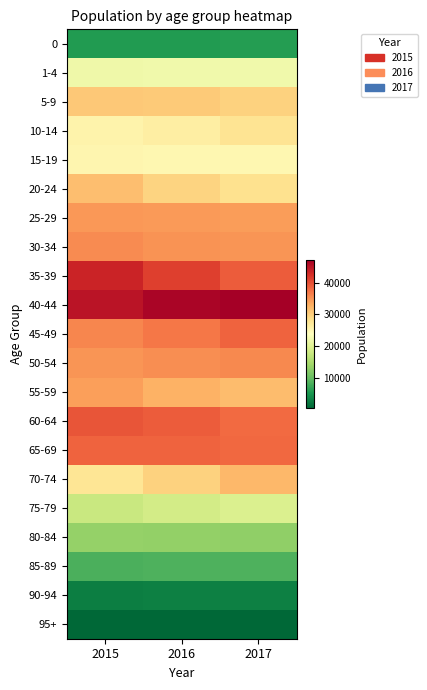

What is the difference between the highest and lowest values at 2017?

46607